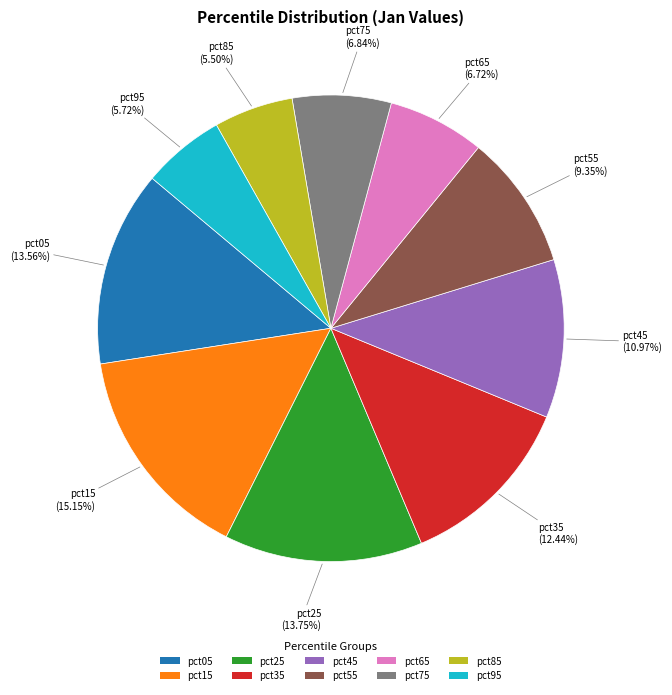

To the nearest percent, what is the difference between the largest and smallest slice percentages?

10%